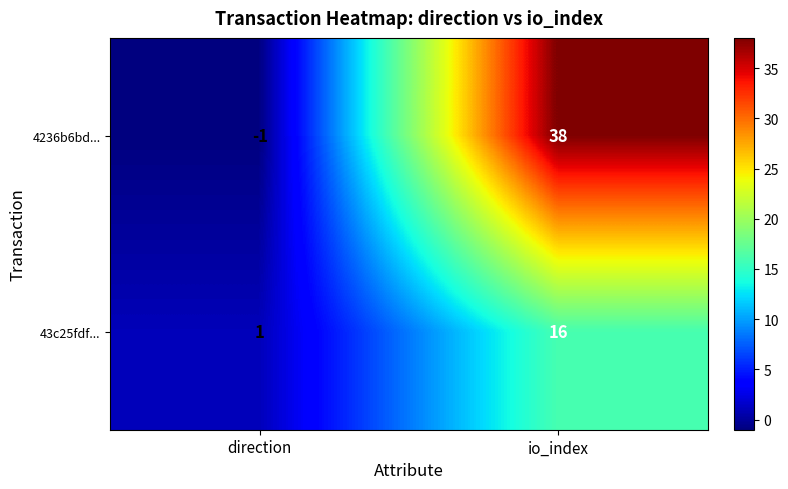

Where is 43c25fdf... nearest to the value 8?

direction